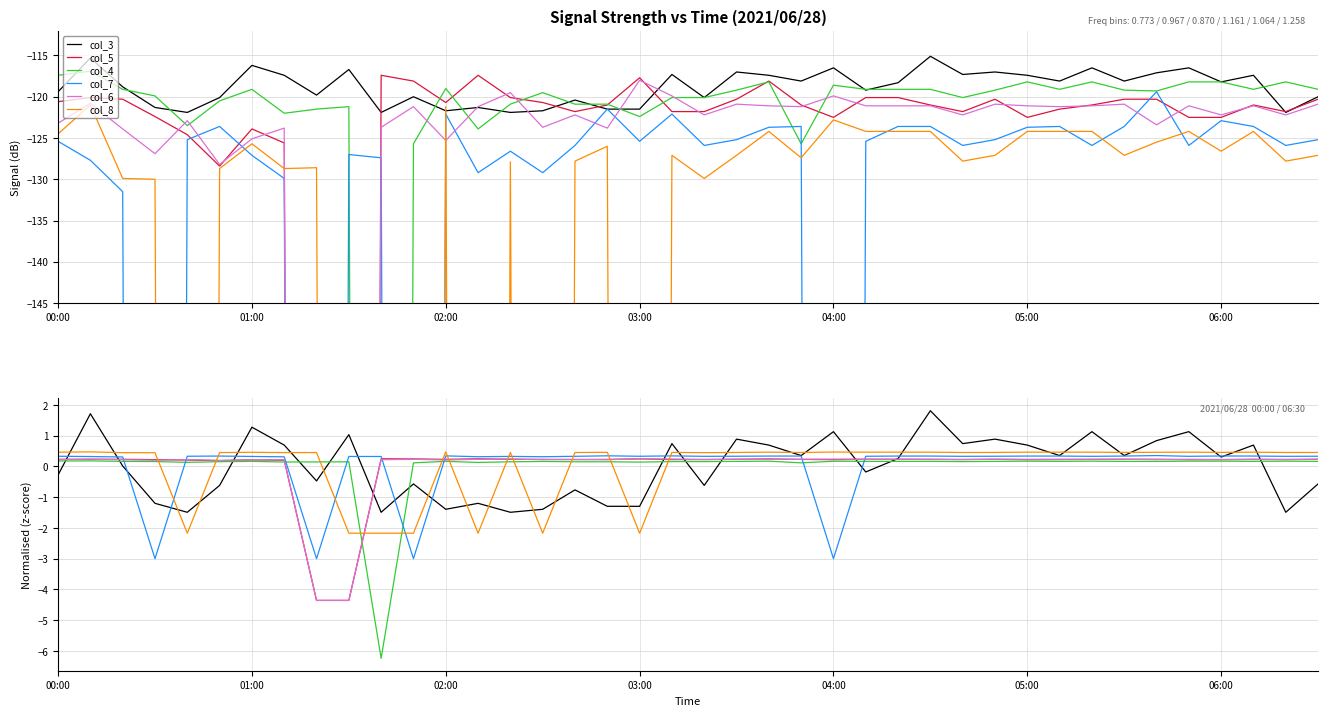

Does the chart have visible grid lines?

Yes